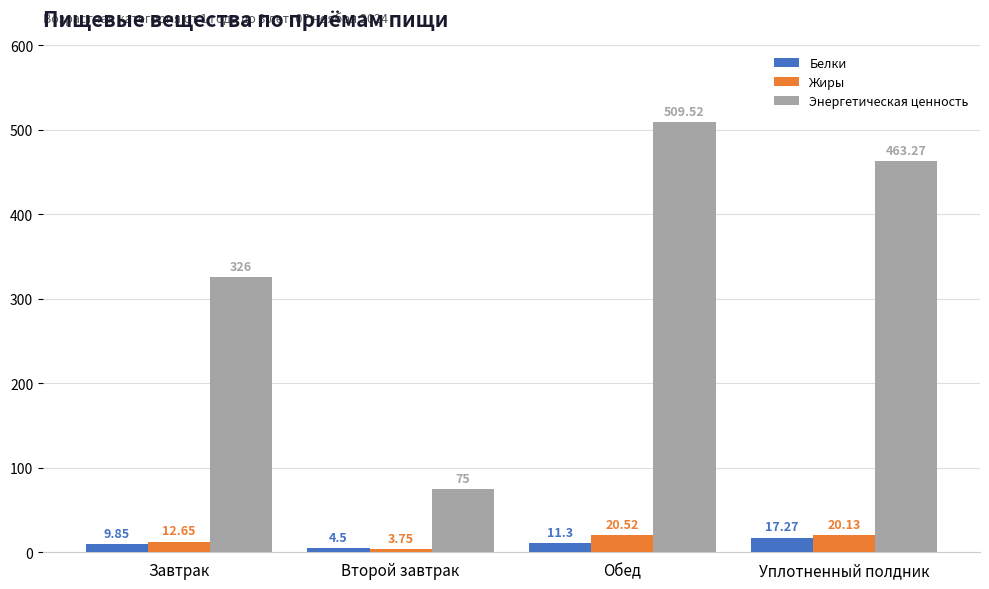

What is the sum of the Жиры values at Второй завтрак and Уплотненный полдник?

23.9